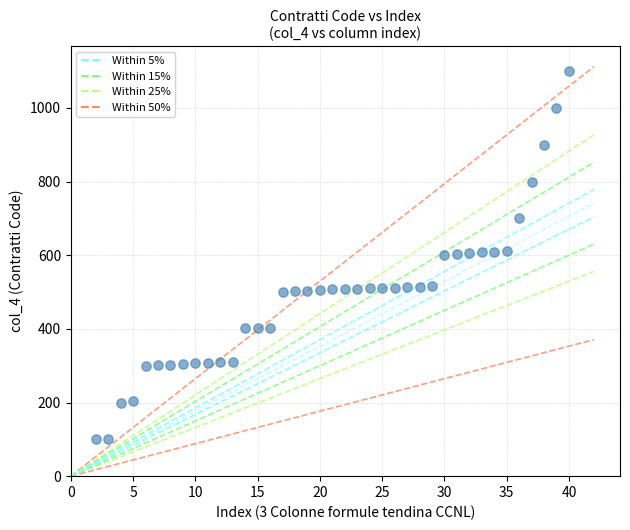

What is the range of Y values (max minus min)?

1000